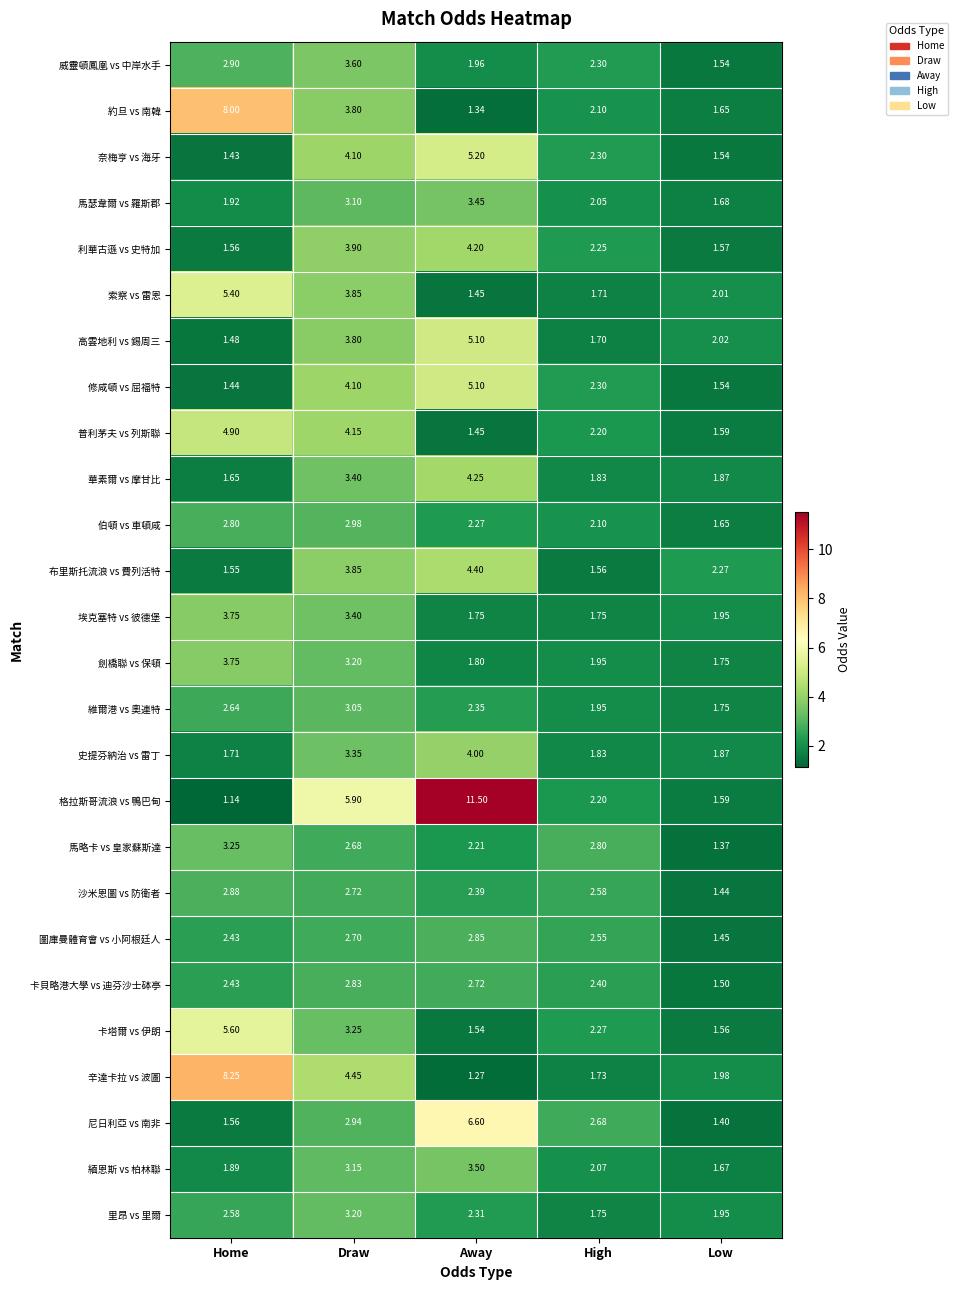

Which label corresponds to the largest value in the chart?

Away